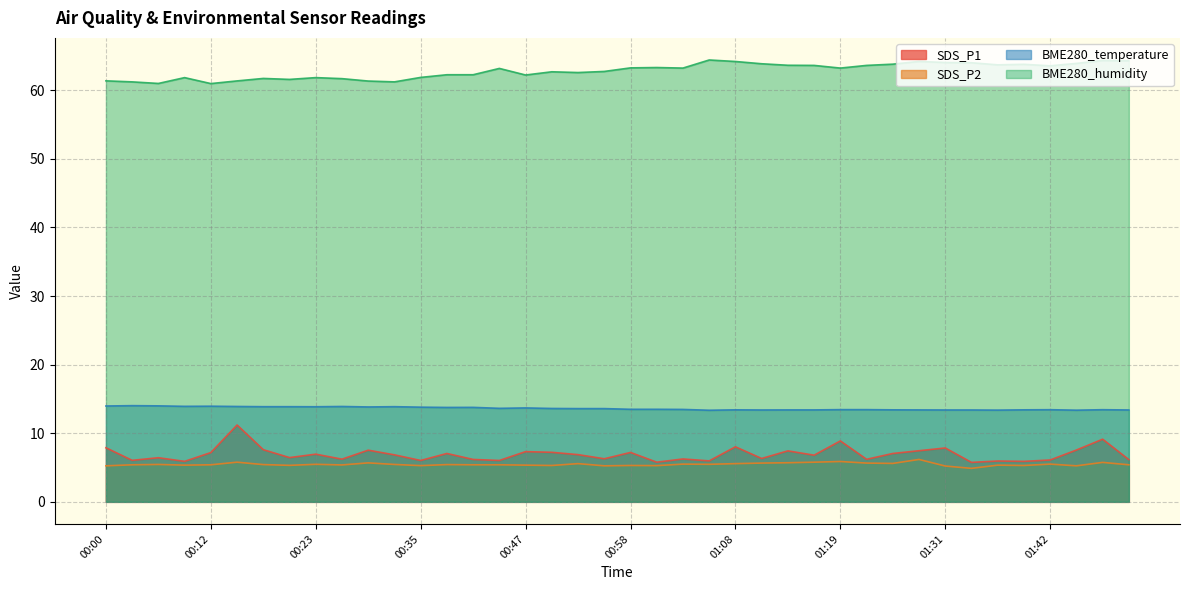

How many series are shown in this chart?

4